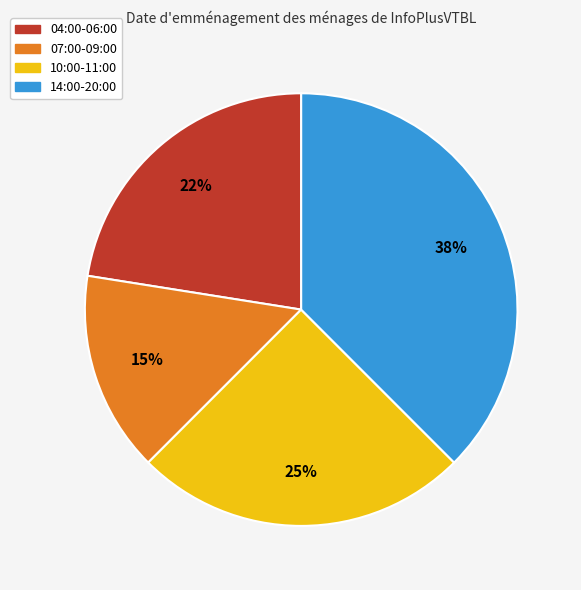

Is it true that 10:00-11:00 is 25% of the pie?

True